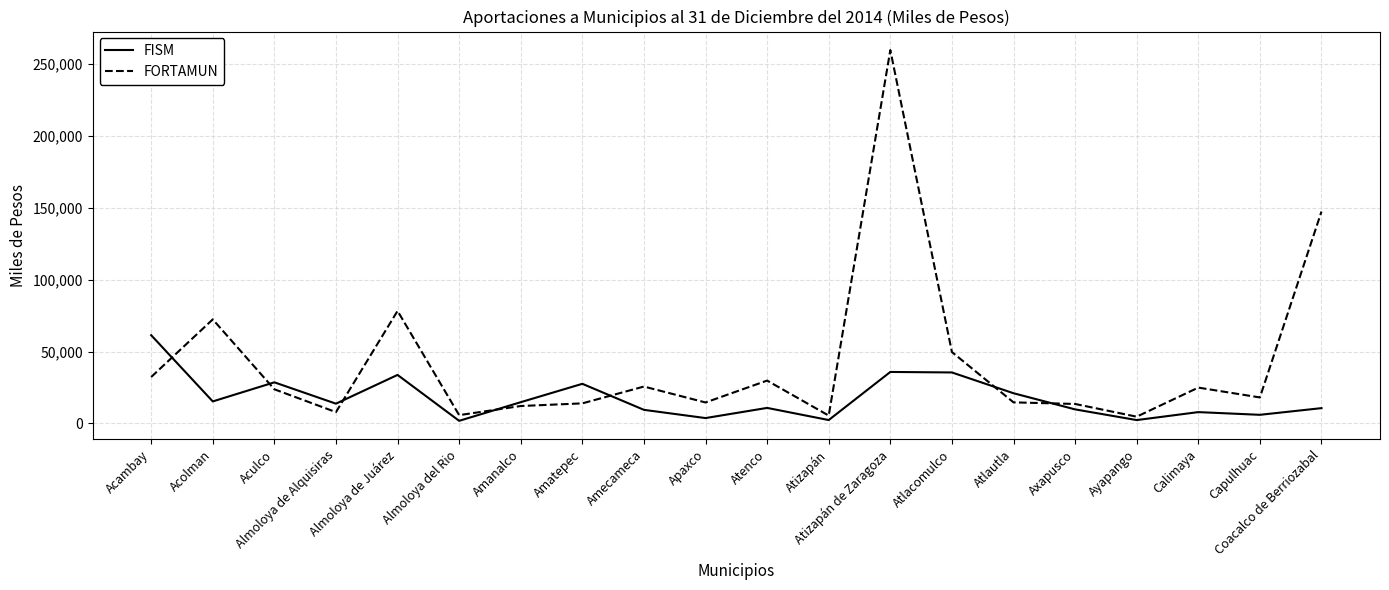

What is the maximum value for FISM?

61390.7